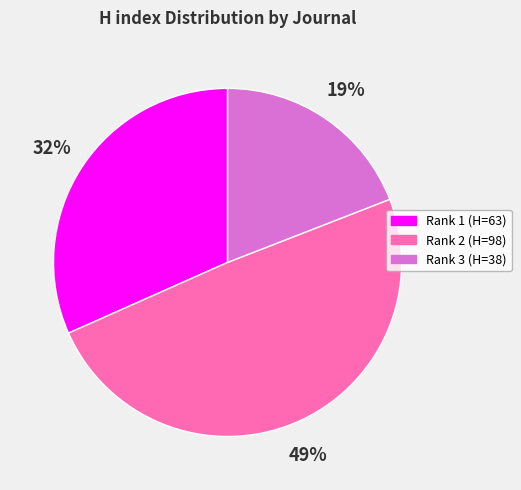

Which has a higher value, Rank 1 (H=63) or Rank 2 (H=98)?

Rank 2 (H=98)